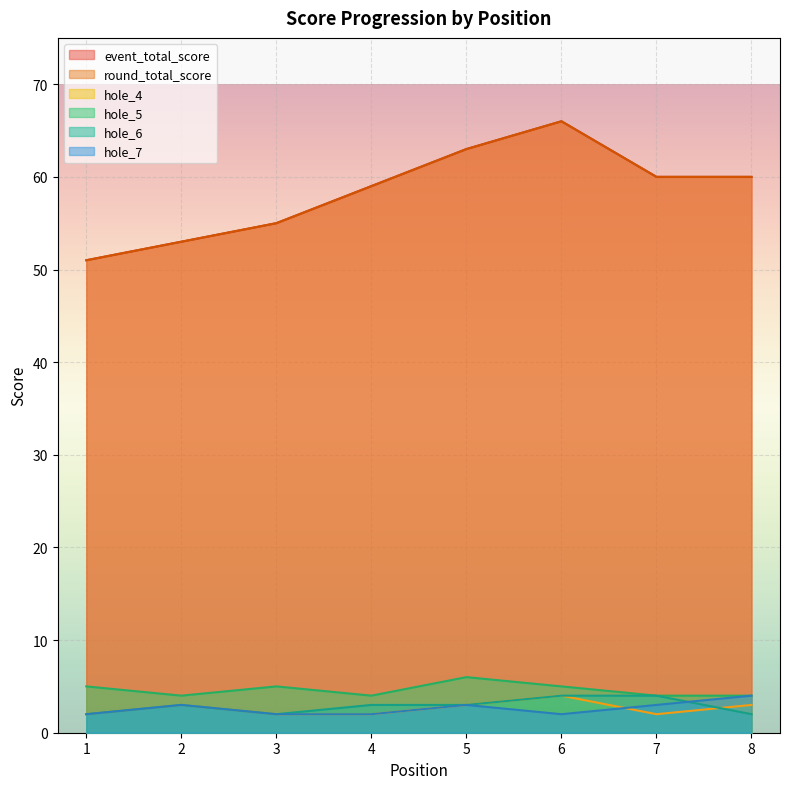

What are all the series names shown in the legend?

event_total_score, round_total_score, hole_4, hole_5, hole_6, hole_7